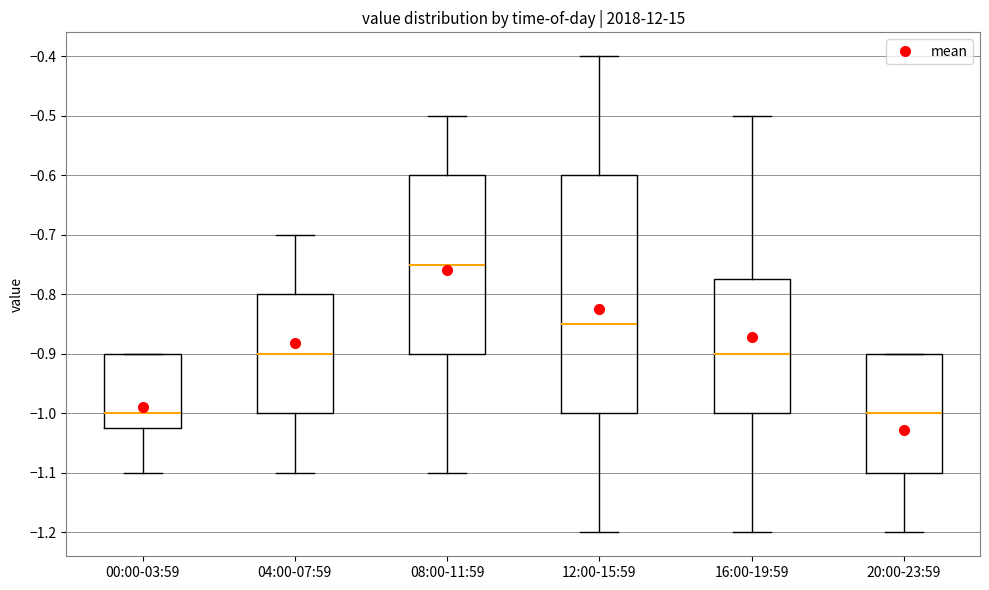

Comparing the boxes themselves (not the whiskers), which one is the tallest?

12:00-15:59